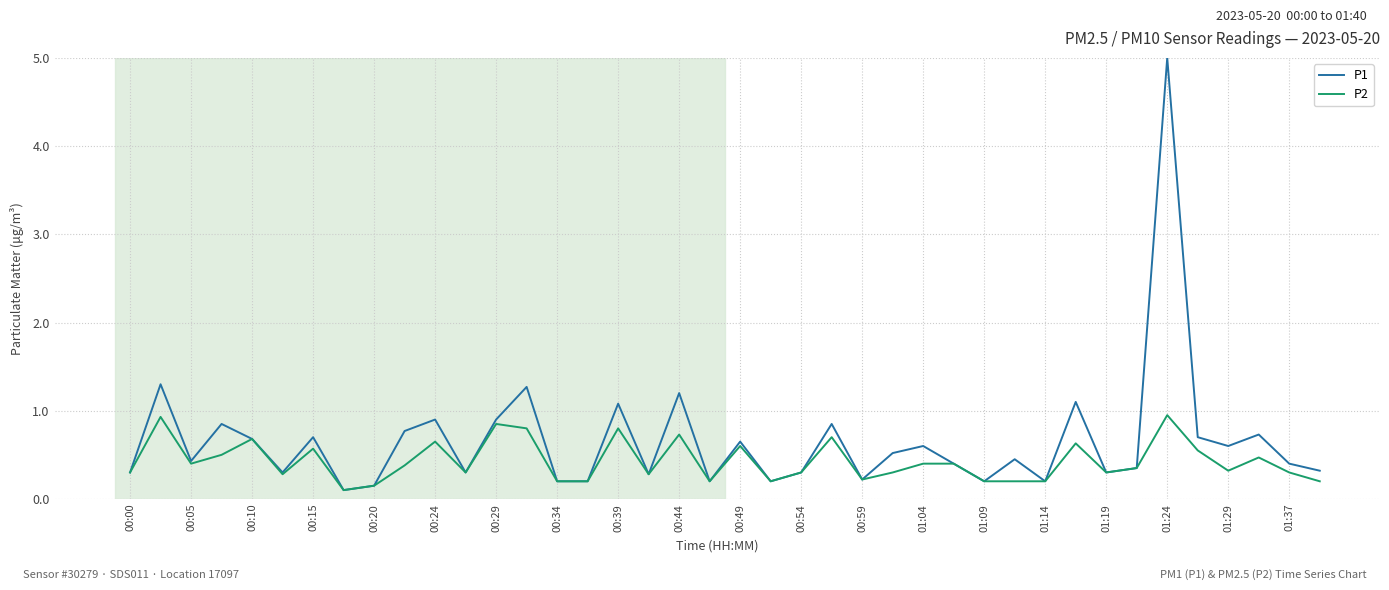

Rank the series by their maximum value, from highest to lowest.

P1, P2